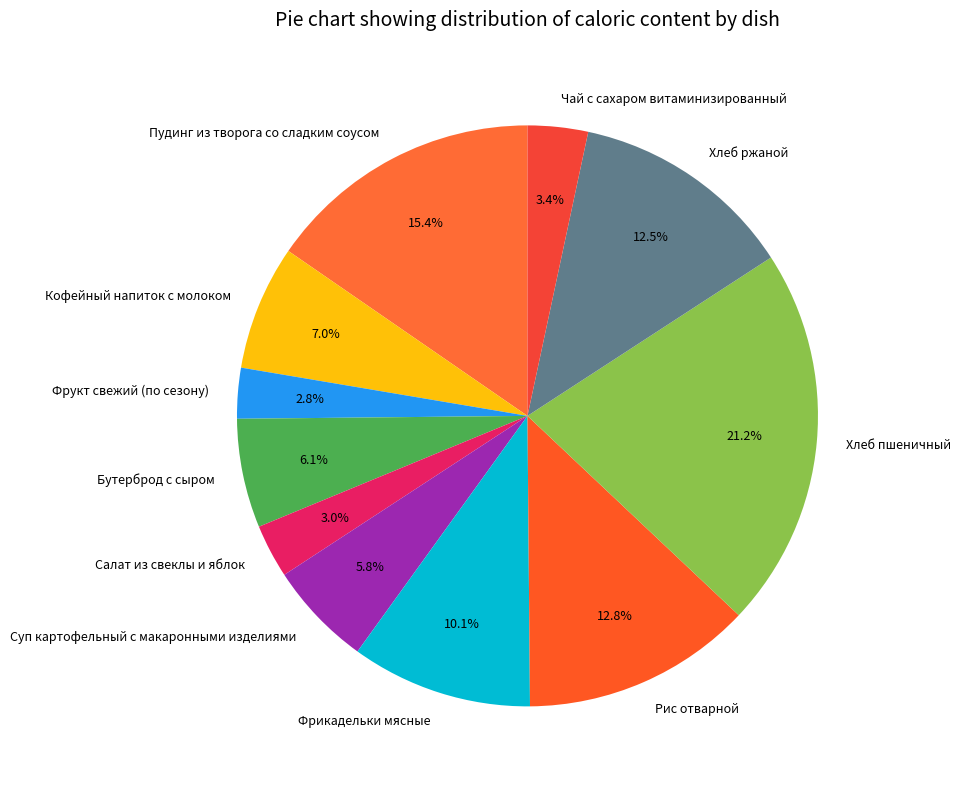

How many slices are in this pie chart?

11